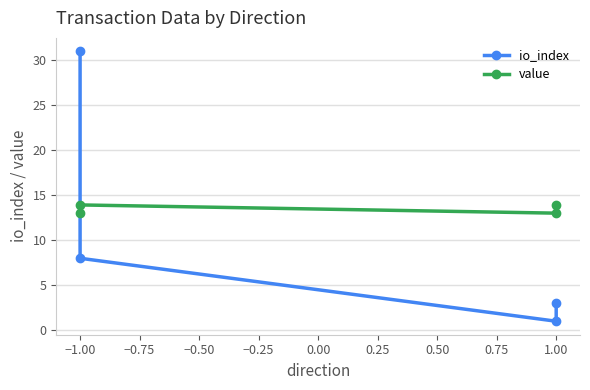

Rank the series at −1.00 from highest to lowest value.

io_index, value